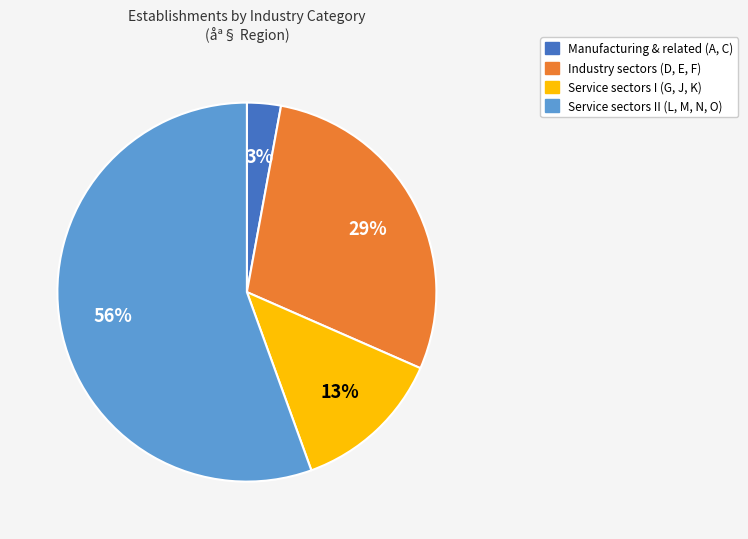

Does any single category account for the majority?

Yes